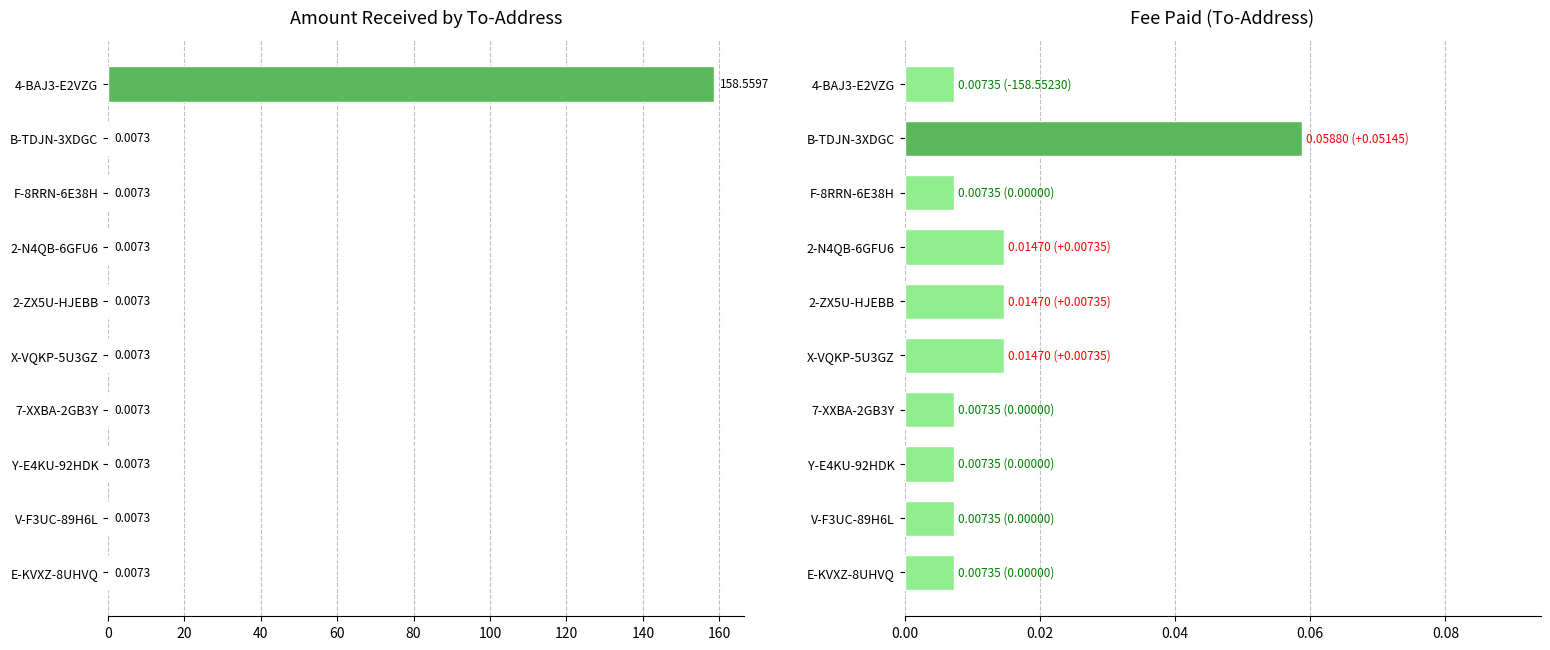

True or false: Fee has a value of 0.0 at 2-ZX5U-HJEBB.

True